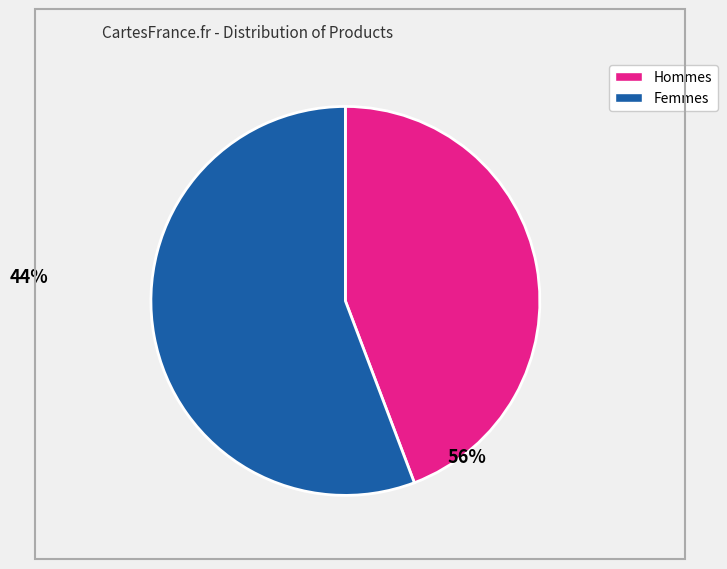

Is there a majority slice in this chart?

Yes